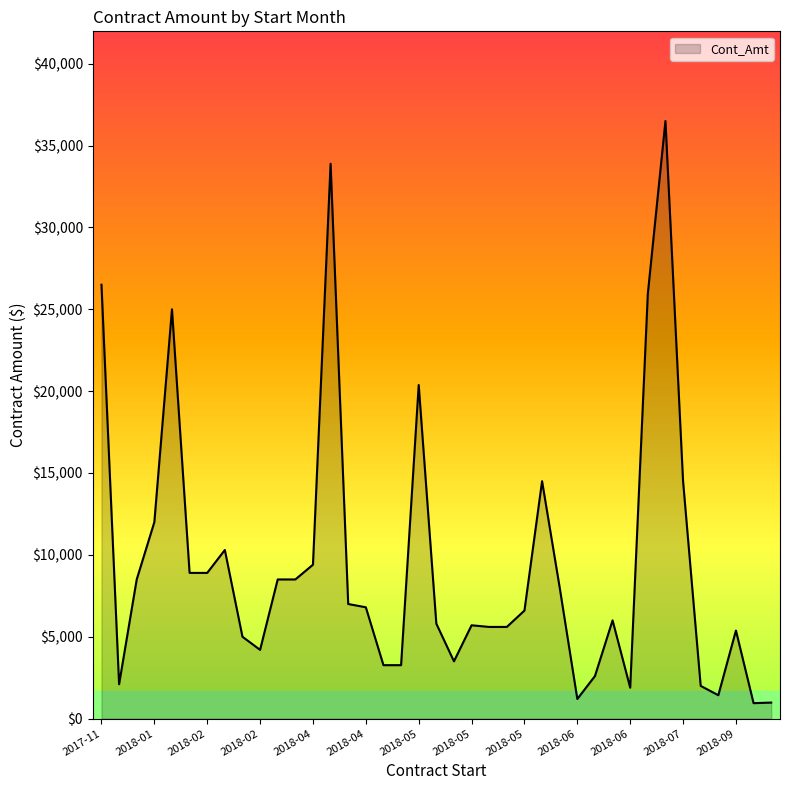

What is the difference between the maximum and minimum values?

35555.0